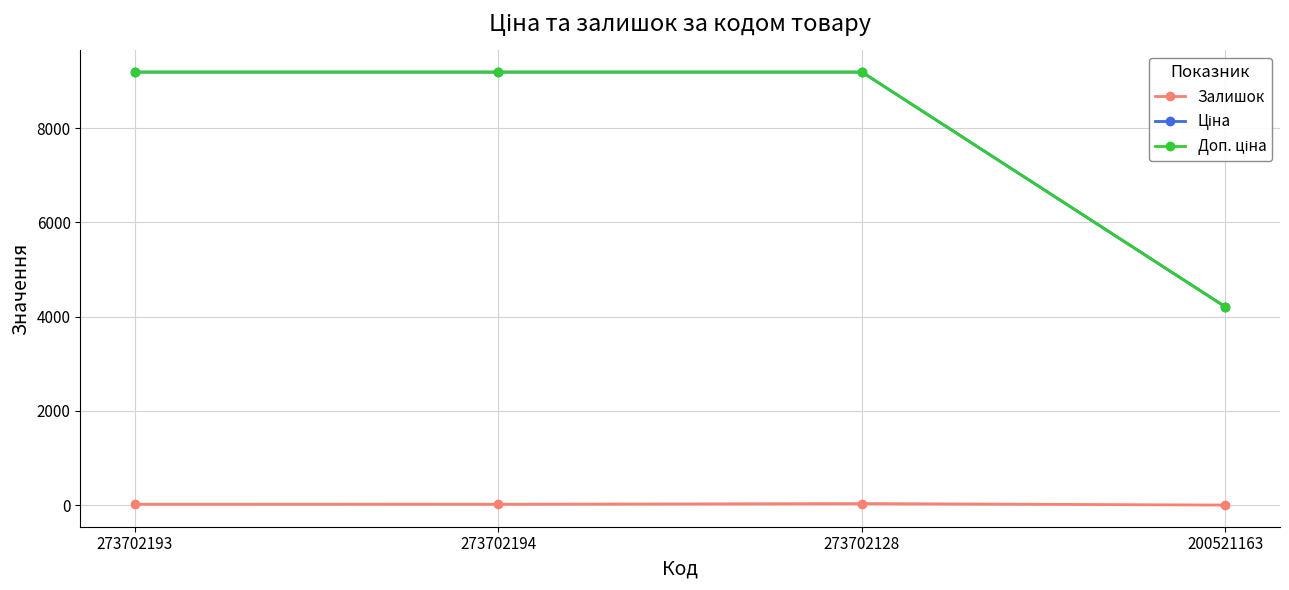

At how many categories does at least one series exceed 6994?

3